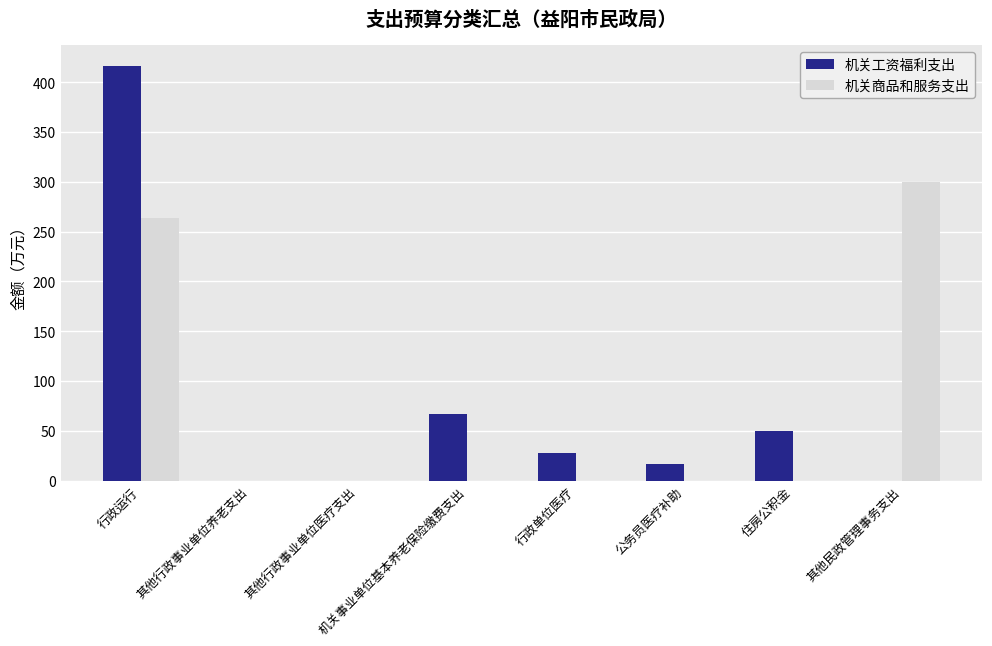

Does the chart contain stacked bars?

No